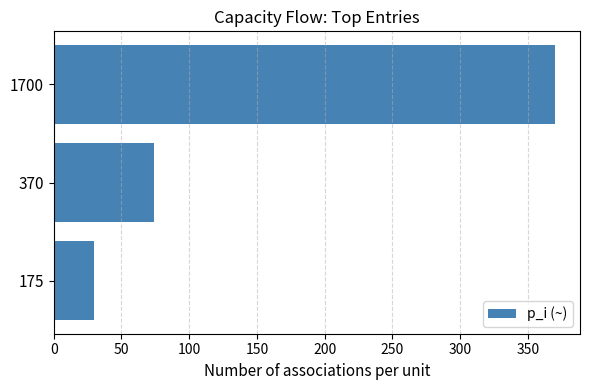

What is the smallest value displayed?

30